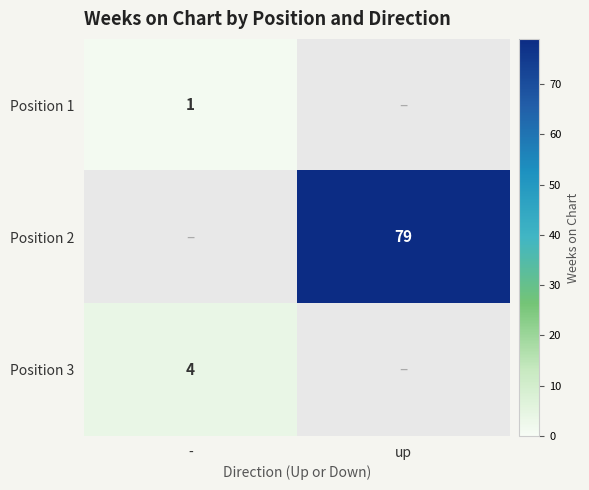

The value of Position 2 at up is 79. True or false?

True